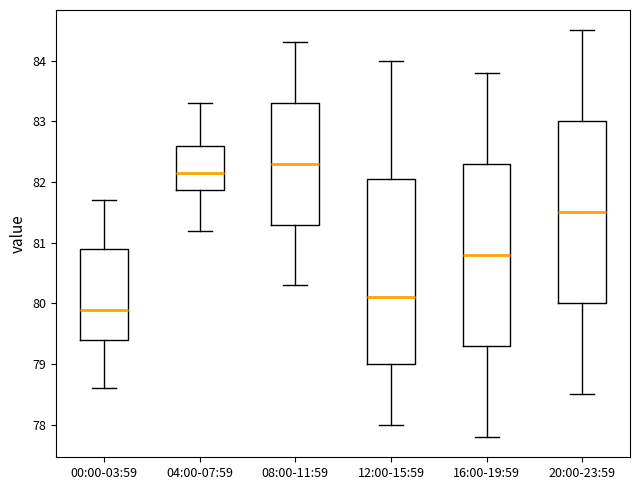

Reading left to right, read every box against the y-axis: the position of its median line, the range the box covers, and the ends of its whiskers. The values are not printed on the chart, so give them approximately, as read against the axis.

00:00-03:59: median 79.9, box 79.4 to 80.9, whiskers 78.6 to 81.7
04:00-07:59: median 82.2, box 81.9 to 82.6, whiskers 81.2 to 83.3
08:00-11:59: median 82.3, box 81.3 to 83.3, whiskers 80.3 to 84.3
12:00-15:59: median 80.1, box 79.0 to 82.1, whiskers 78.0 to 84.0
16:00-19:59: median 80.8, box 79.3 to 82.3, whiskers 77.8 to 83.8
20:00-23:59: median 81.5, box 80.0 to 83.0, whiskers 78.5 to 84.5